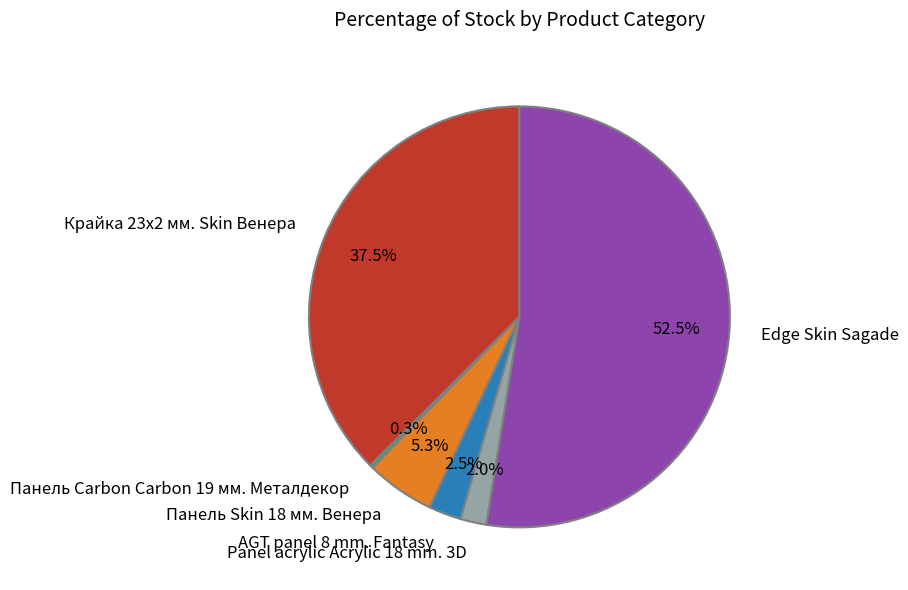

Is the sum of Panel acrylic Acrylic 18 mm. 3D and Edge Skin Sagade greater than half?

Yes